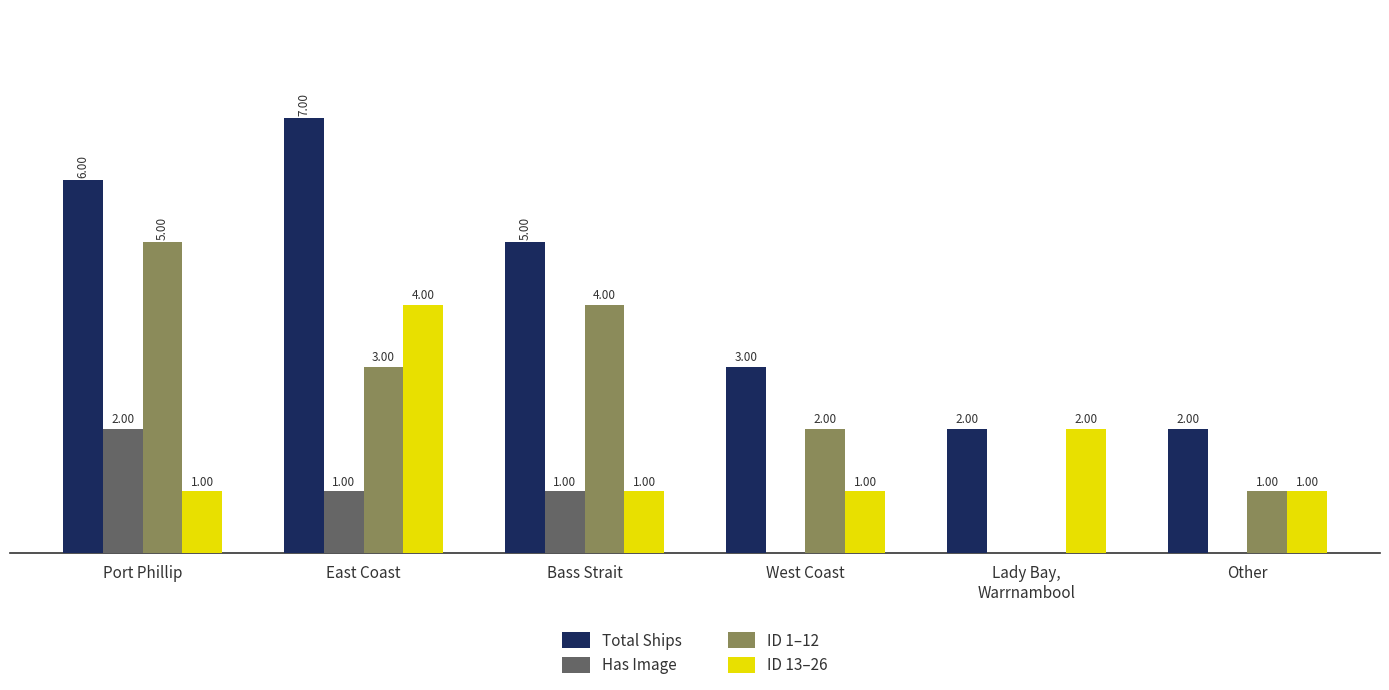

At which category is the sum across all series the highest?

East Coast